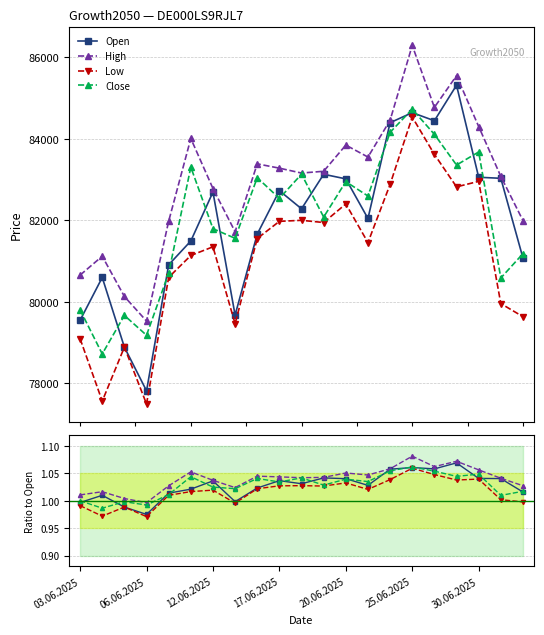

True or false: Close has a value of 0.5 at 25.06.2025.

False